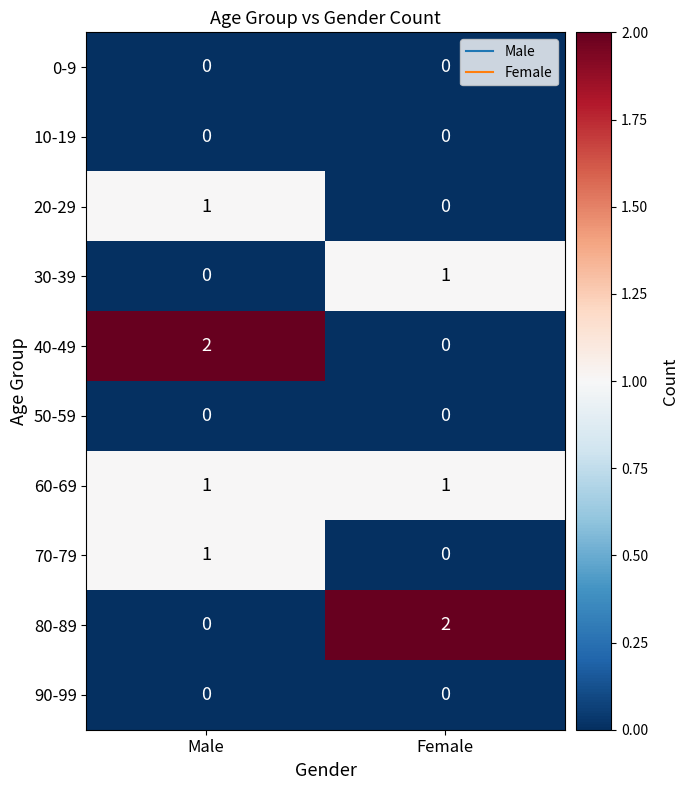

What is the total value across all series at Male?

5